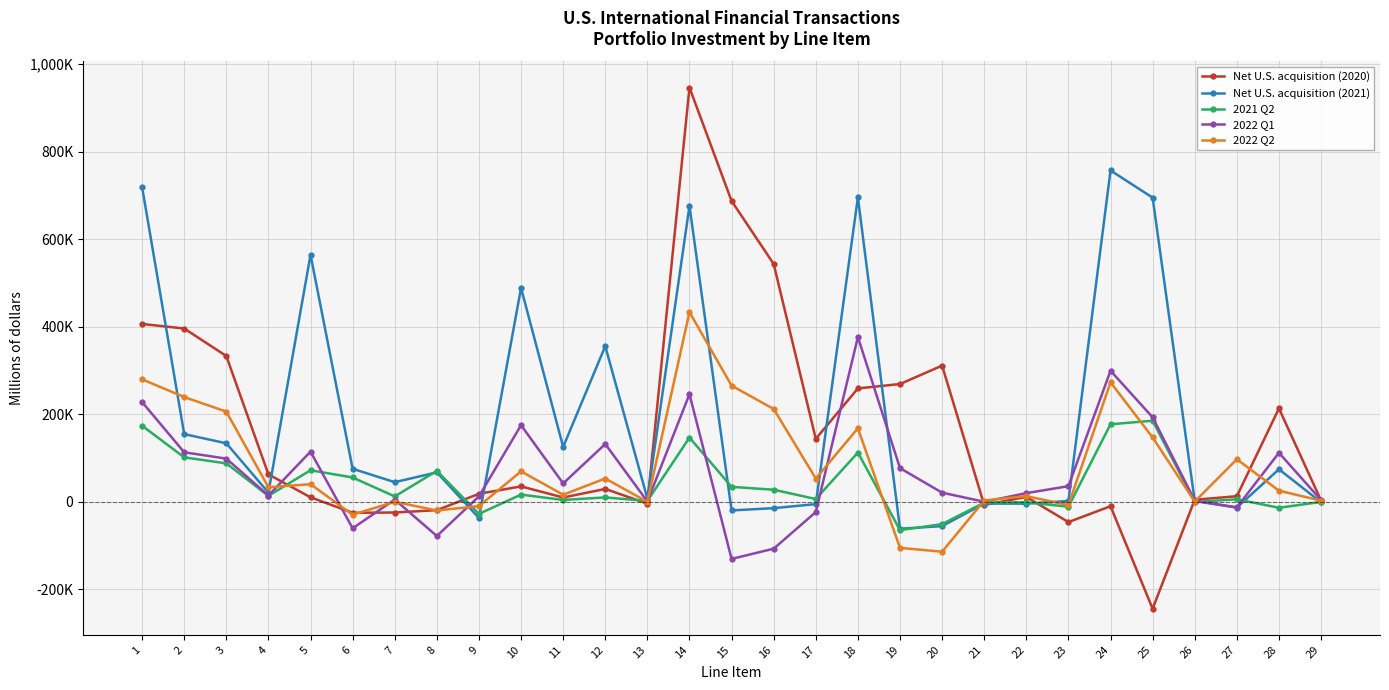

Rank the categories by 2022 Q1 value from highest to lowest.

18, 24, 14, 1, 25, 10, 12, 5, 2, 28, 3, 19, 11, 23, 20, 22, 4, 9, 7, 29, 26, 13, 21, 27, 17, 6, 8, 16, 15